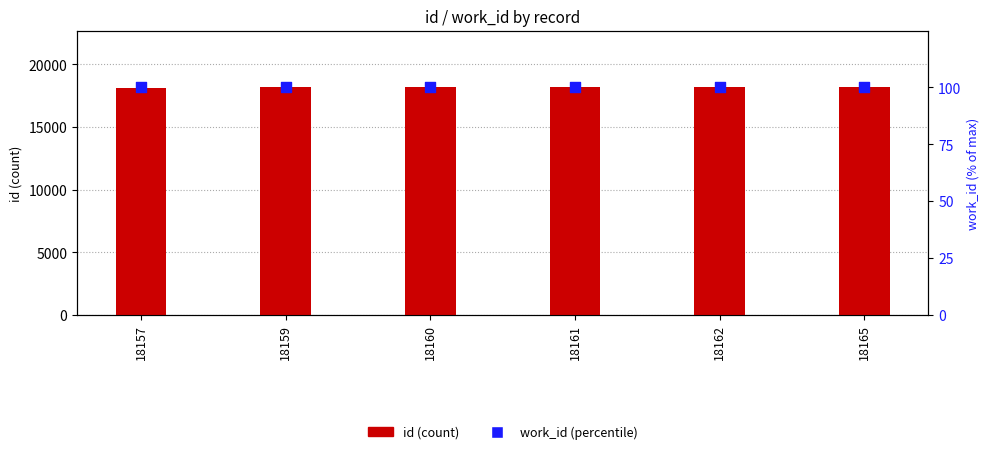

Which series has the largest Y range (max minus min)?

id